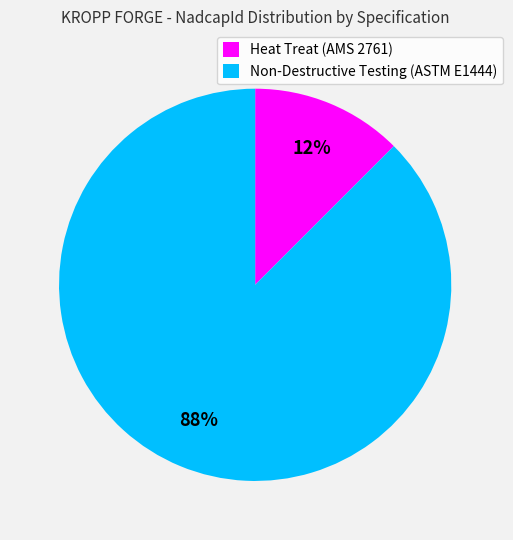

Which slice is the largest?

Non-Destructive Testing (ASTM E1444)